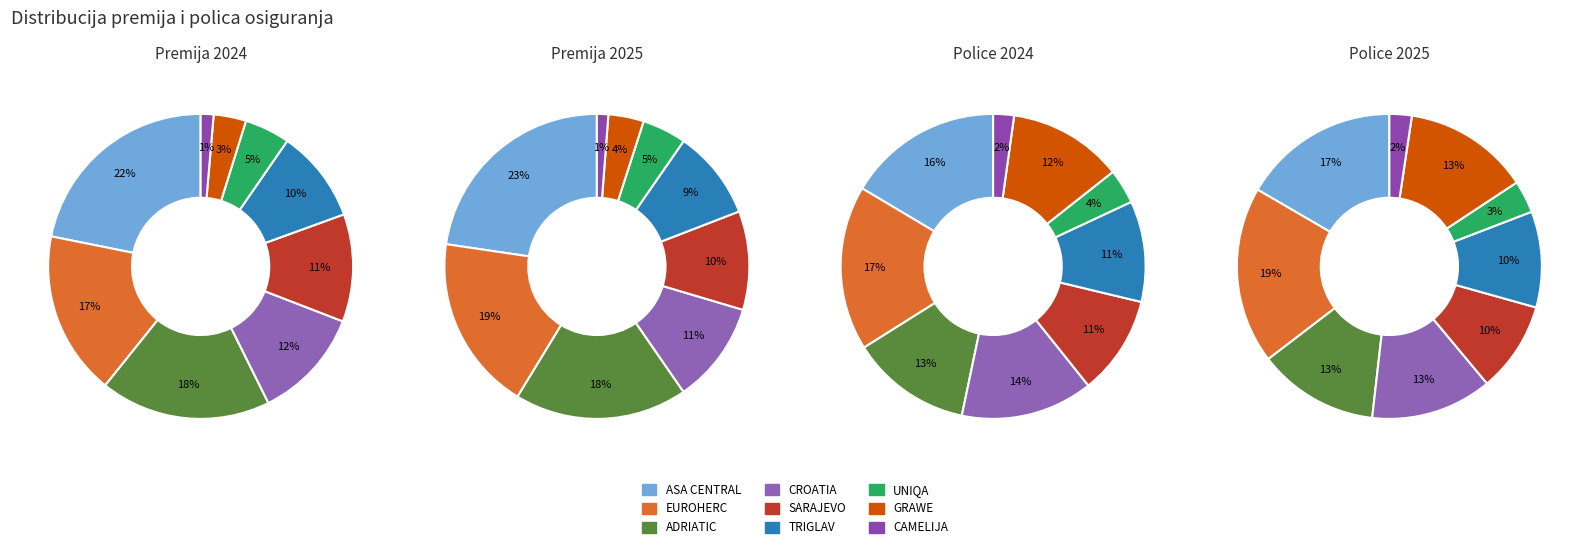

How many slices are in this pie chart?

9